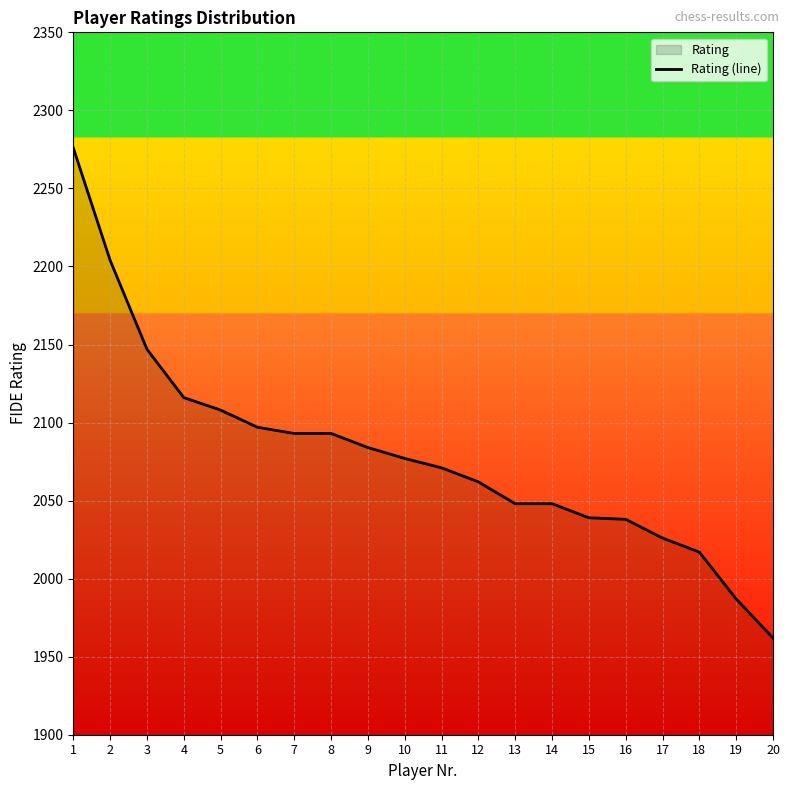

What is the change in value from 5 to 13?

-60